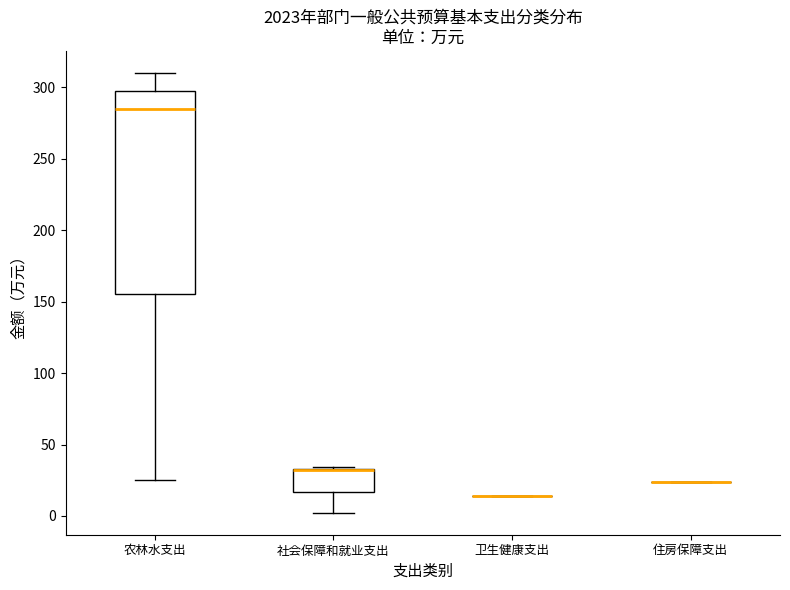

Reading left to right, read every box against the y-axis: the position of its median line, the range the box covers, and the ends of its whiskers. The values are not printed on the chart, so give them approximately, as read against the axis.

农林水支出: median 285, box 155 to 300, whiskers 25 to 310
社会保障和就业支出: median 30 (drawn on the box's upper edge), box 15 to 35, whiskers 0 to 35
卫生健康支出: box collapsed to a line at 15, whiskers 15 to 15
住房保障支出: box collapsed to a line at 25, whiskers 25 to 25